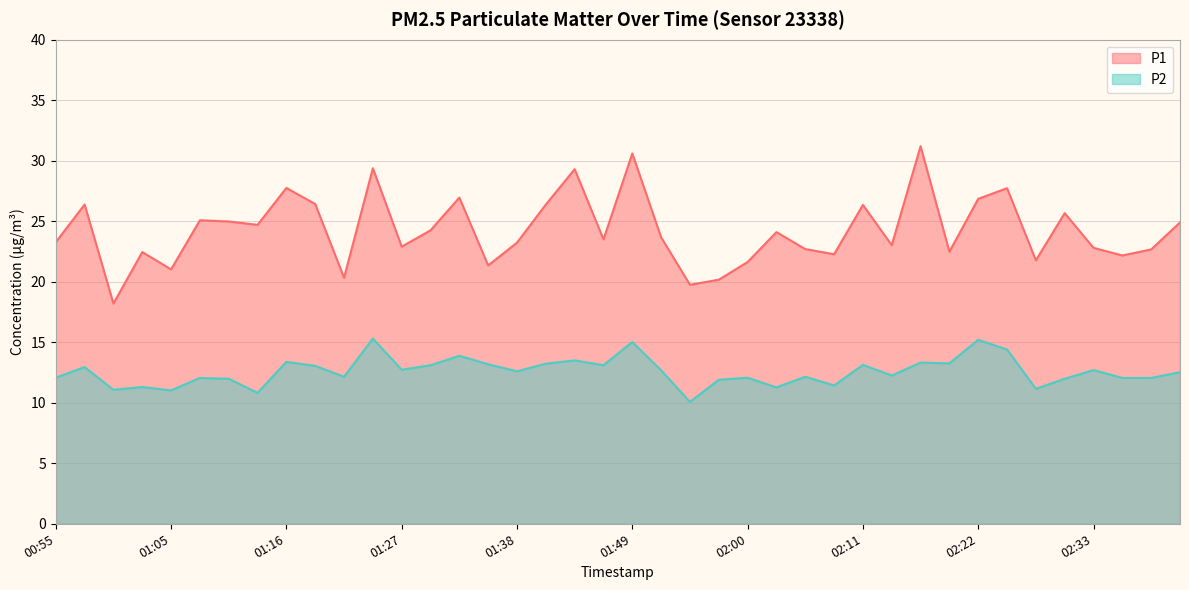

Reading left to right, extract all data points from this chart.

P1: 23.3	26.4	18.2	22.4	21.0	25.1	25.0	24.7	27.8	26.4	20.3	29.4	22.9	24.2	26.9	21.4	23.2	26.4	29.3	23.5	30.6	23.7	19.8	20.2	21.6	24.1	22.7	22.3	26.4	23.0	31.2	22.5	26.9	27.7	21.8	25.7	22.8	22.2	22.7	24.9
P2: 12.1	12.9	11.1	11.3	11.0	12.1	12.0	10.8	13.4	13.1	12.2	15.3	12.7	13.1	13.9	13.2	12.6	13.2	13.5	13.1	15.0	12.7	10.1	11.9	12.1	11.3	12.2	11.4	13.1	12.2	13.3	13.2	15.2	14.4	11.2	12.0	12.7	12.1	12.1	12.5